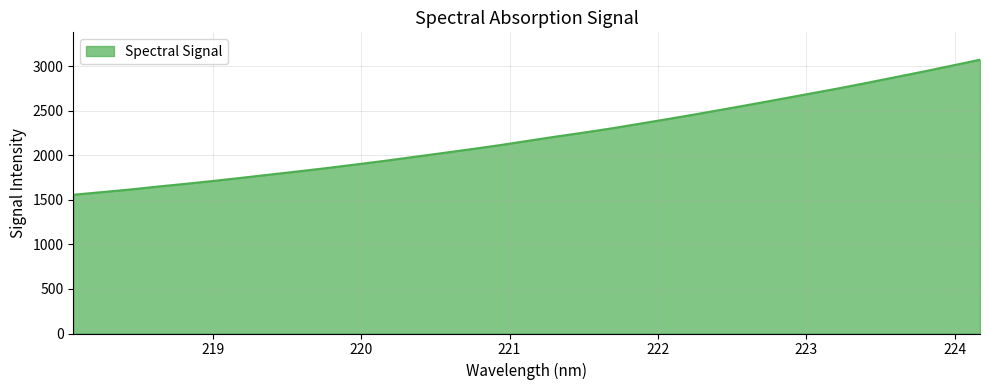

What is the minimum value shown in the chart?

1556.6